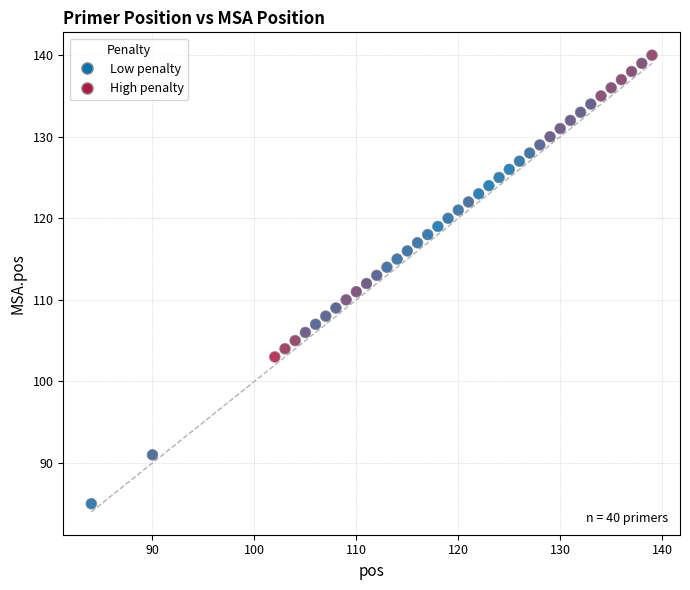

What is the range of X values (max minus min)?

55